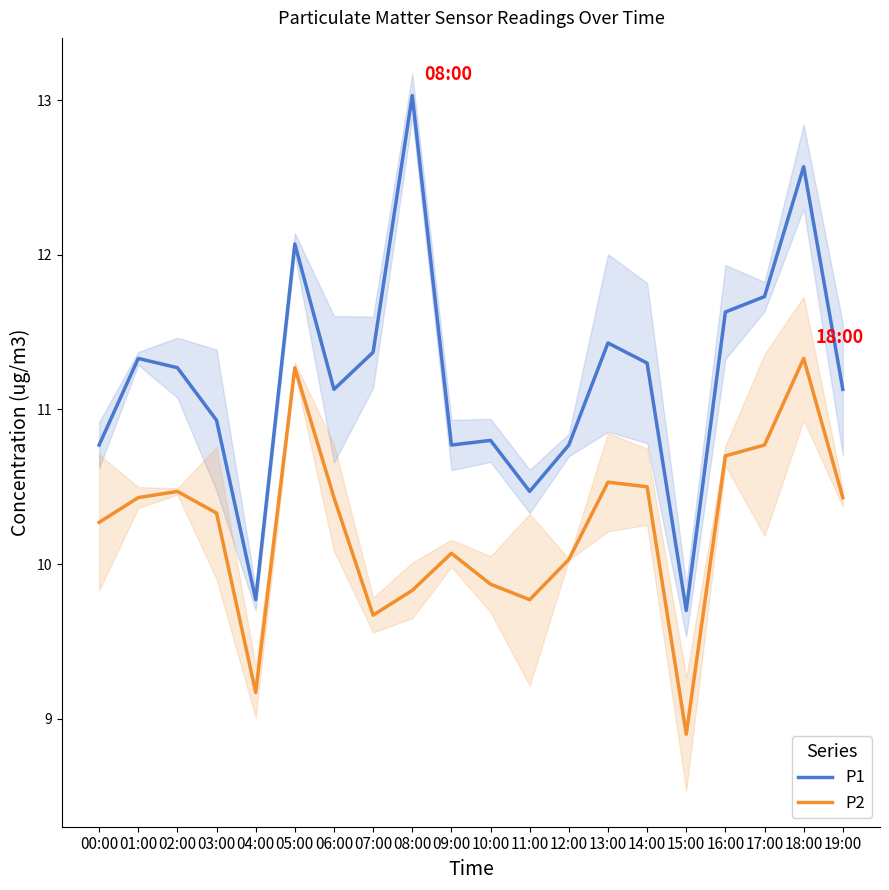

Does the chart have visible grid lines?

No